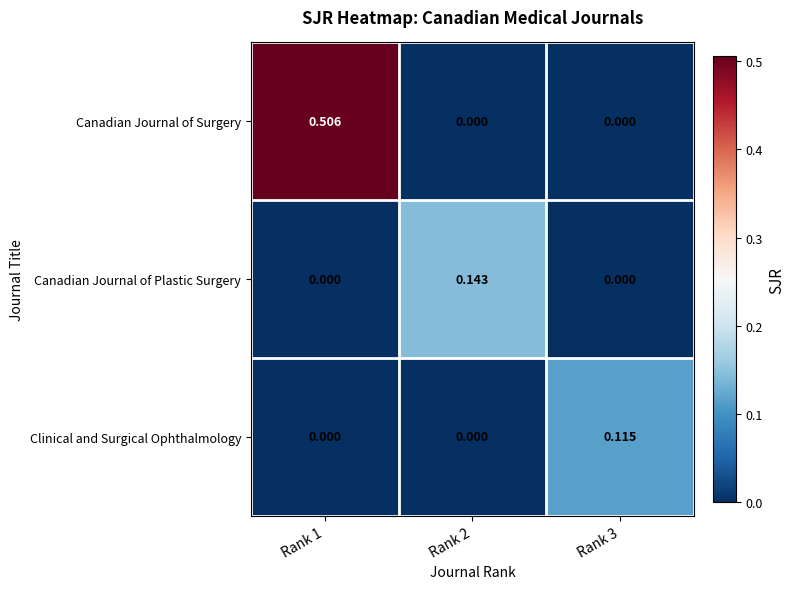

Is the value of Canadian Journal of Surgery at Rank 1 greater than the value of Clinical and Surgical Ophthalmology at Rank 1?

Yes